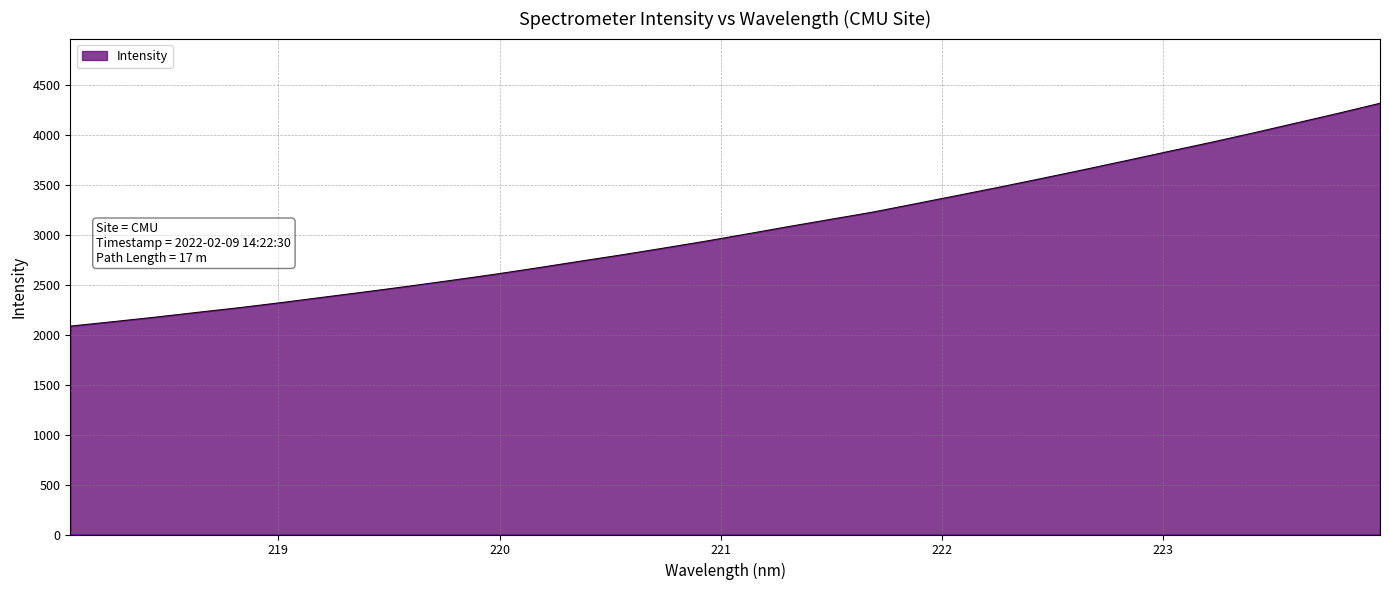

What is the smallest value displayed?

2086.1